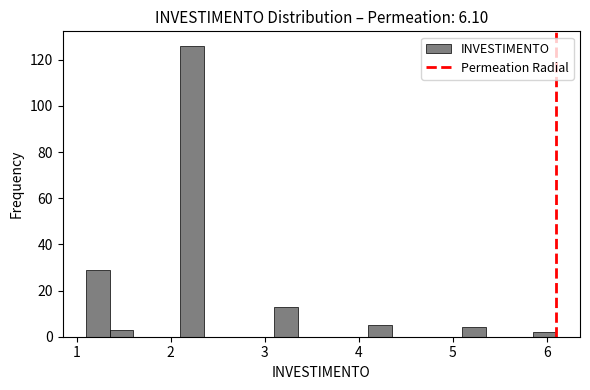

Around what value on the x-axis is the tallest bar? Give the approximate position of its centre, as read against the axis.

2.2